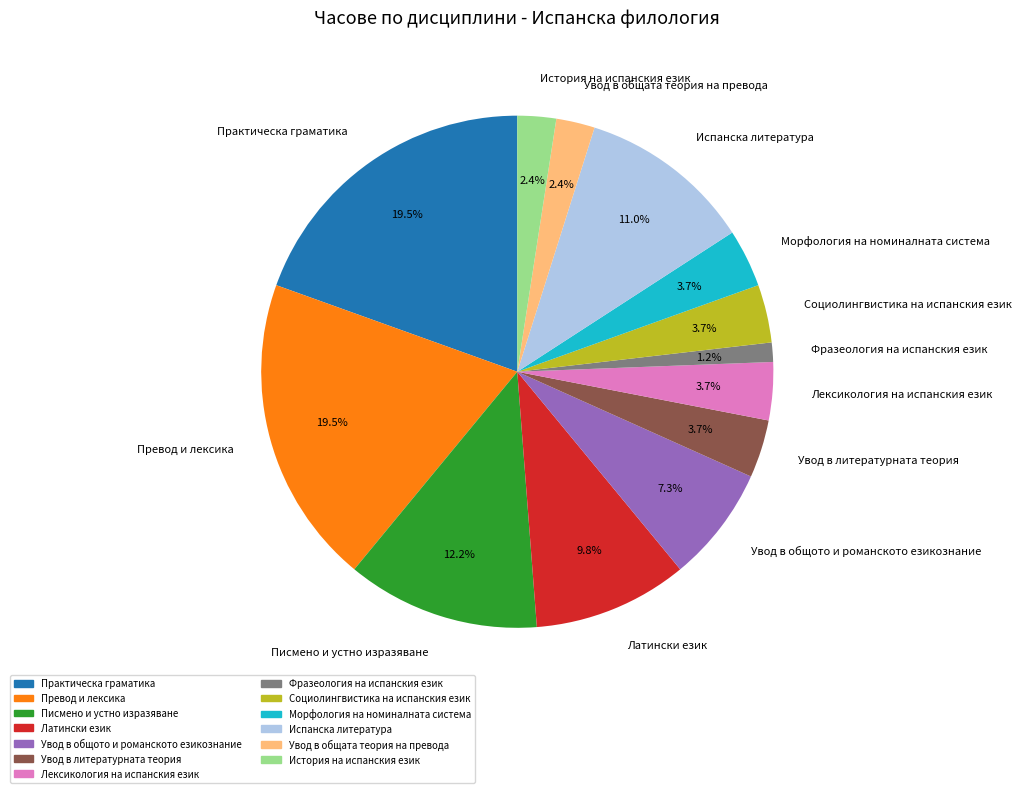

What is the smallest slice in the pie chart?

Фразеология на испанския език